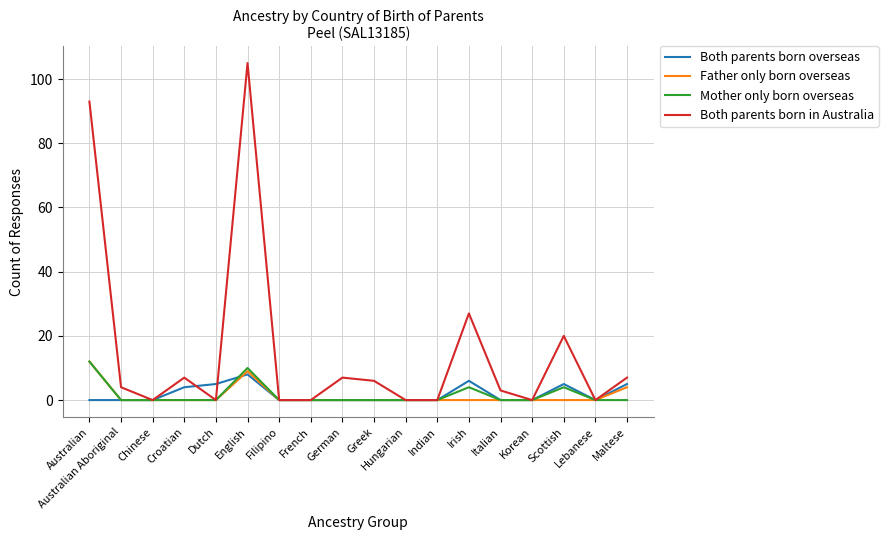

At which category is the sum across all series the highest?

English